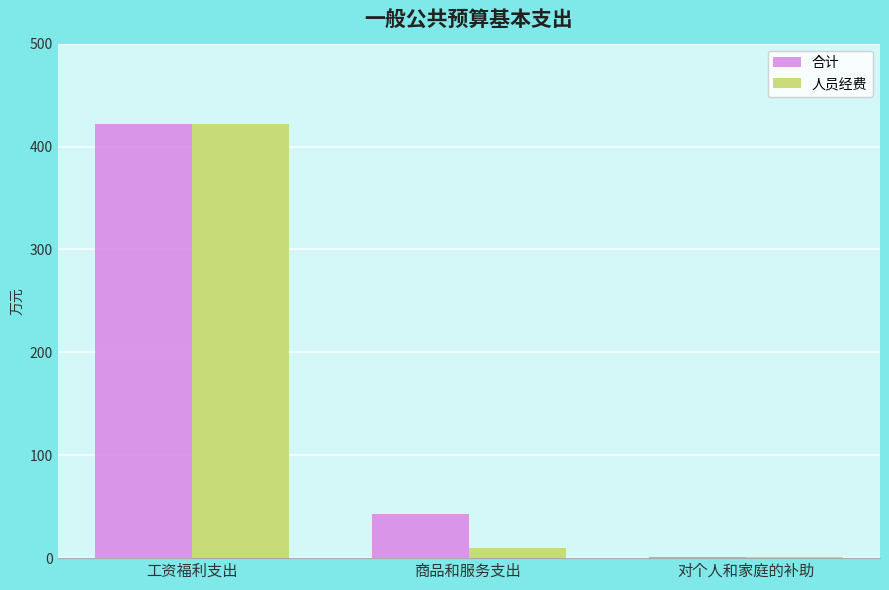

Which series has the largest total across all categories?

合计